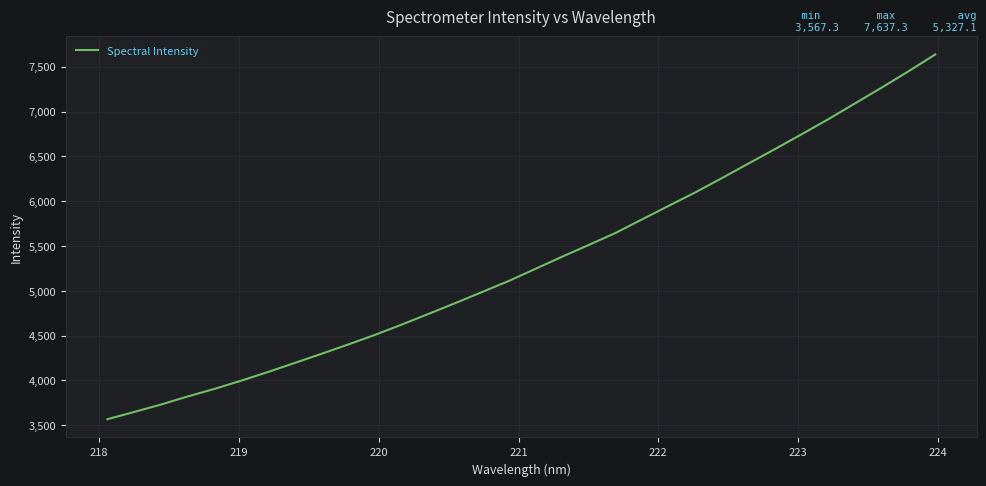

What is the difference between the maximum and minimum values?

4070.1